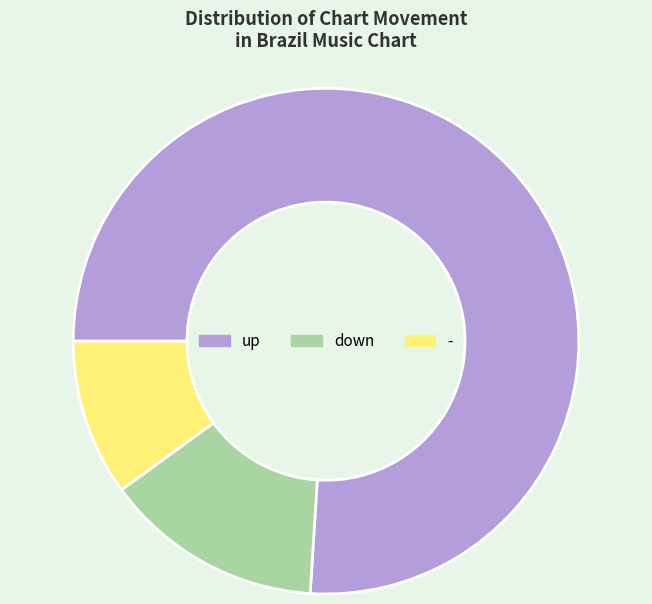

Rank the categories by value from highest to lowest.

up, down, -